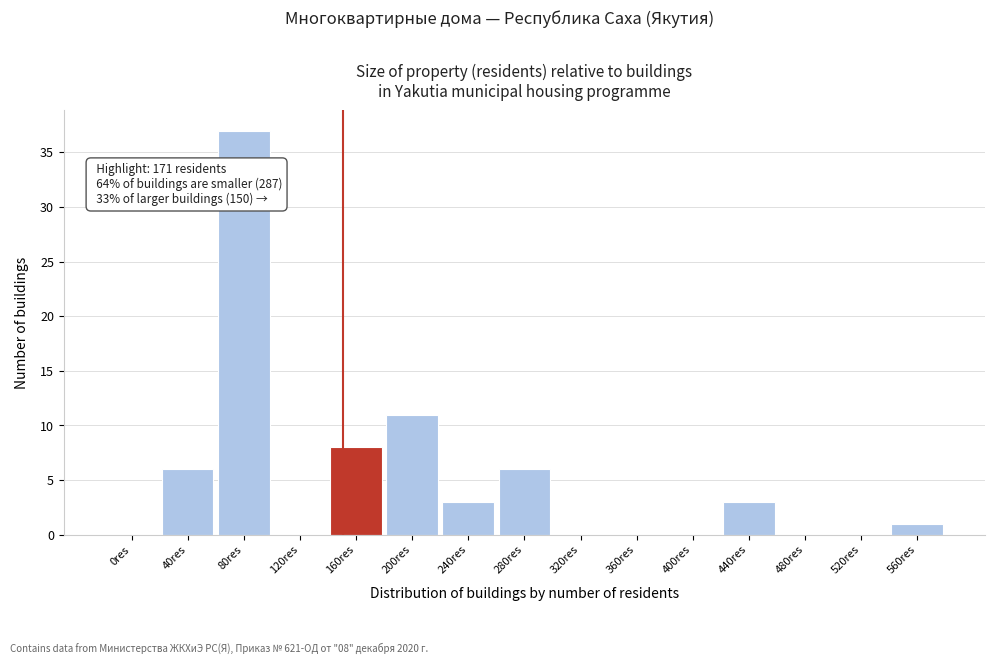

Reading left to right, extract all data points from this chart.

0res=0	40res=6	80res=37	120res=0	160res=8	200res=11	240res=3	280res=6	320res=0	360res=0	400res=0	440res=3	480res=0	520res=0	560res=1